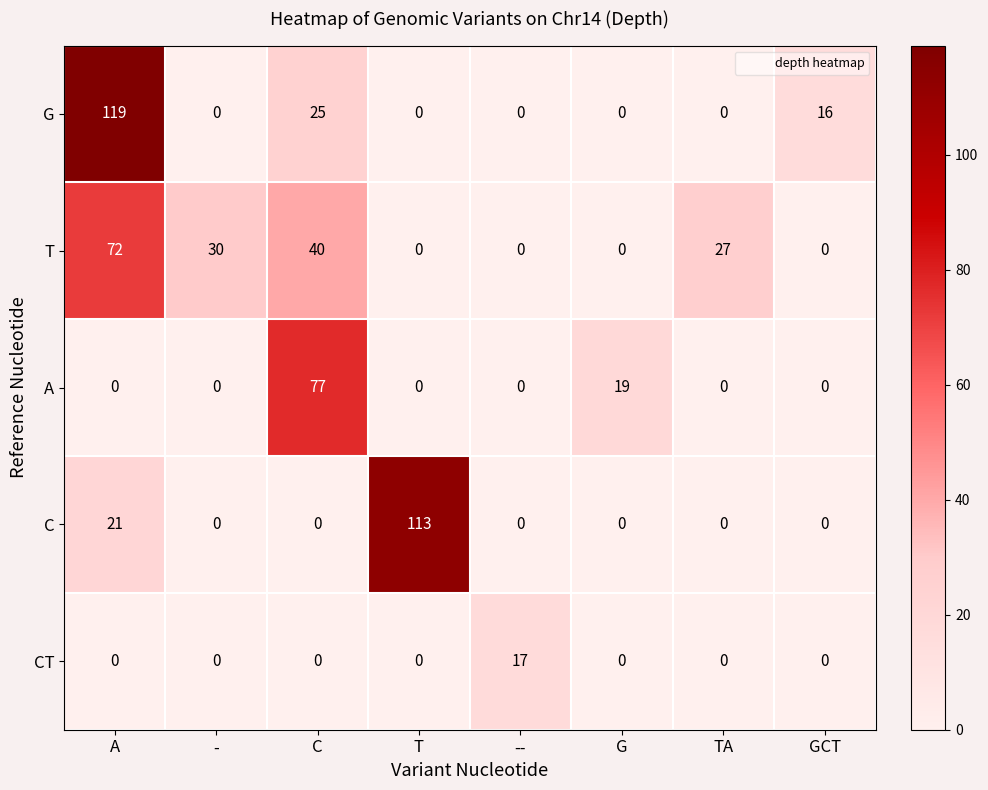

What is the total value across all series at T?

113